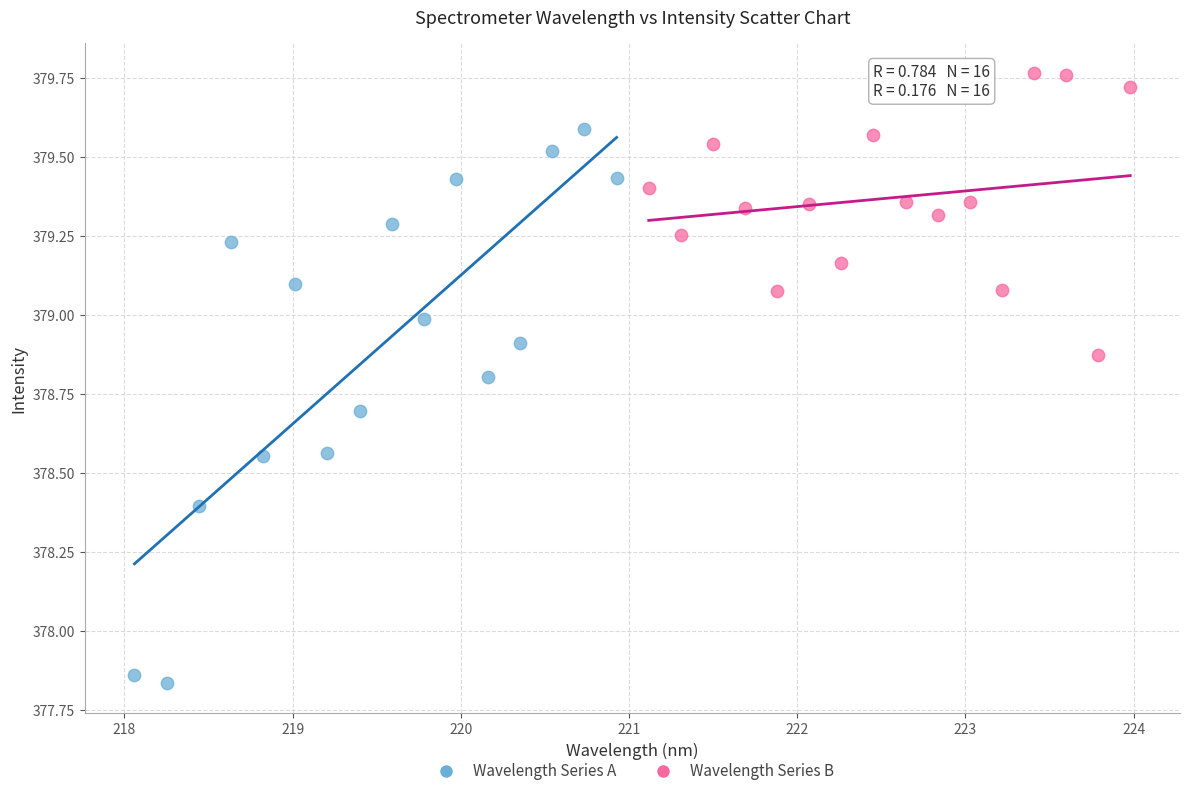

Which series has the largest Y range (max minus min)?

Wavelength Series A